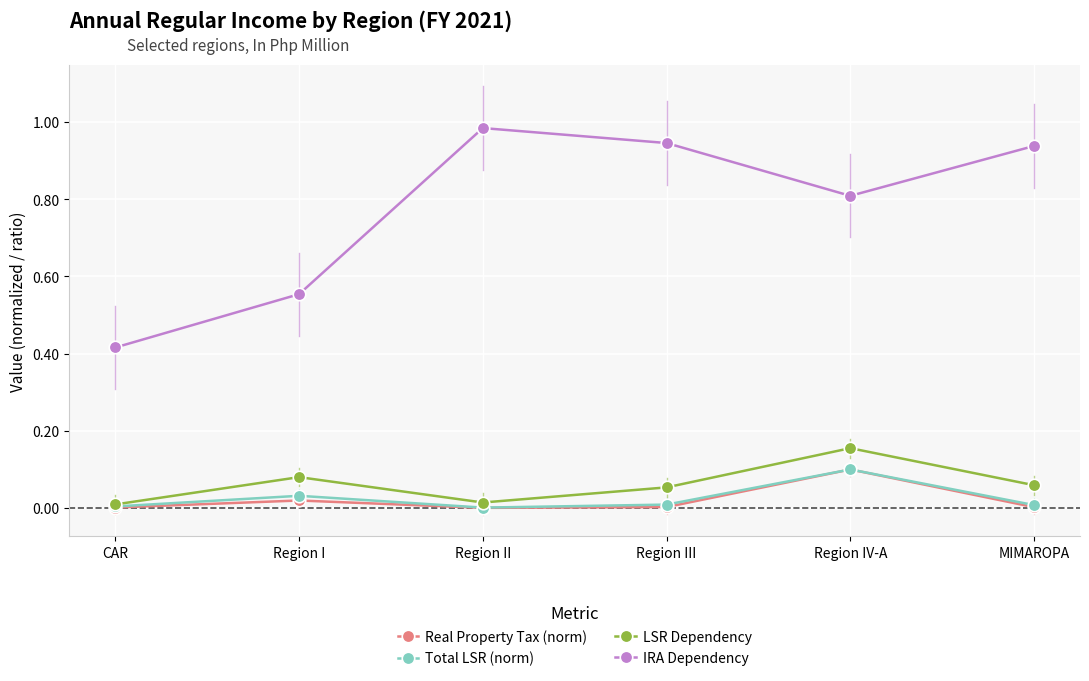

Which category has the highest value in the IRA Dependency series?

Region II